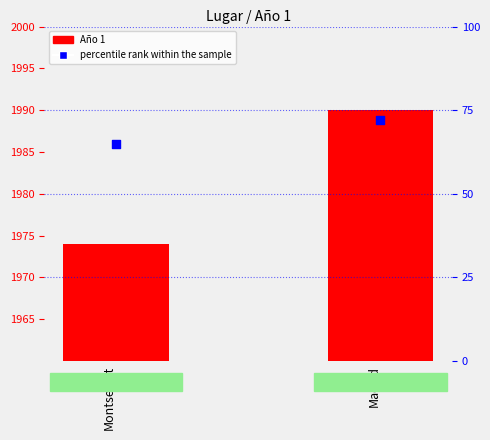

What is the total value across all series at Madrid?

2062